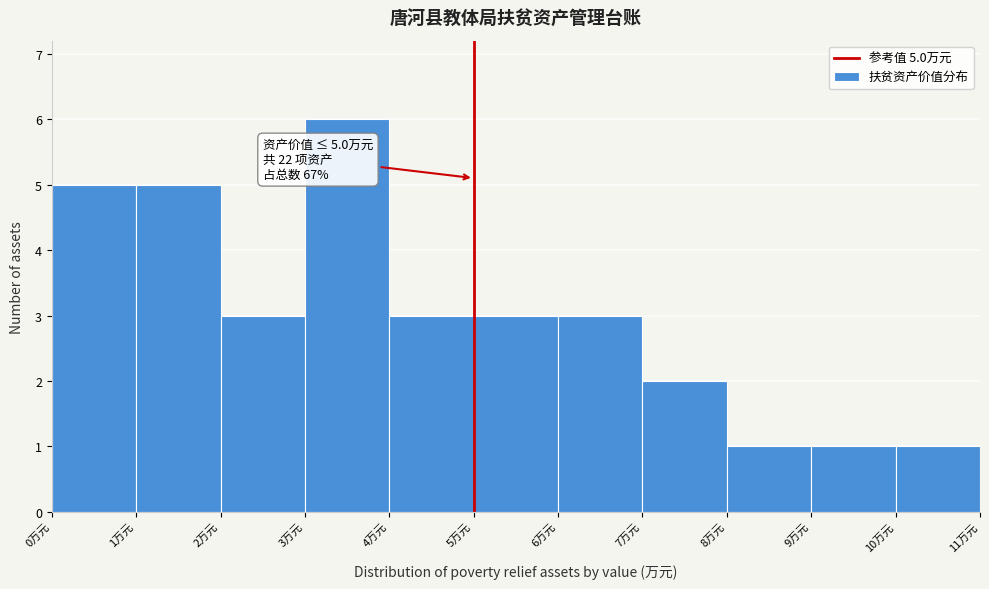

Over which range of the x-axis is the bar tallest?

3 to 4